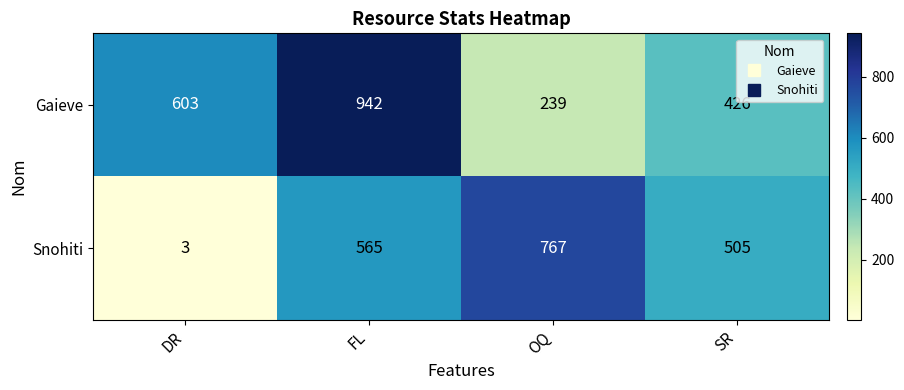

Which series has the largest total across all categories?

Gaieve